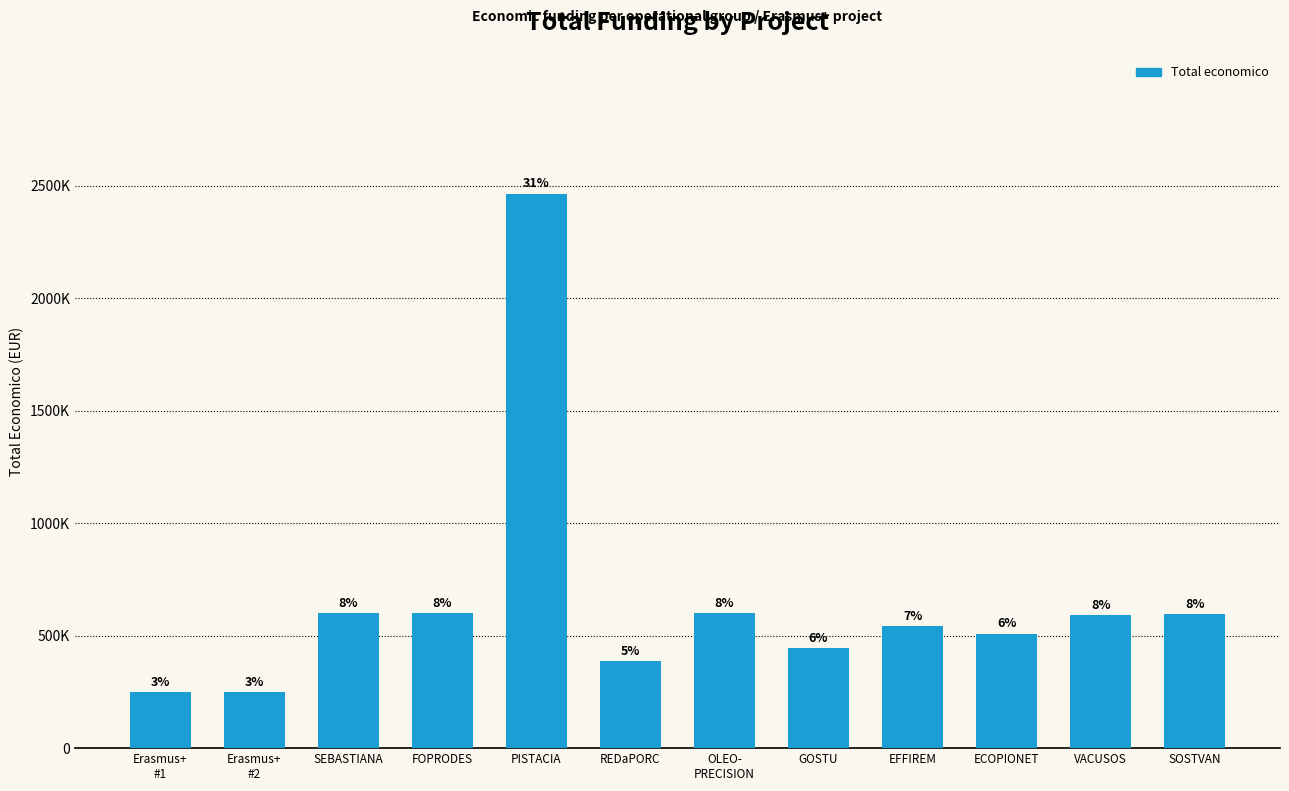

At which label is the value closest to 1357286?

SEBASTIANA